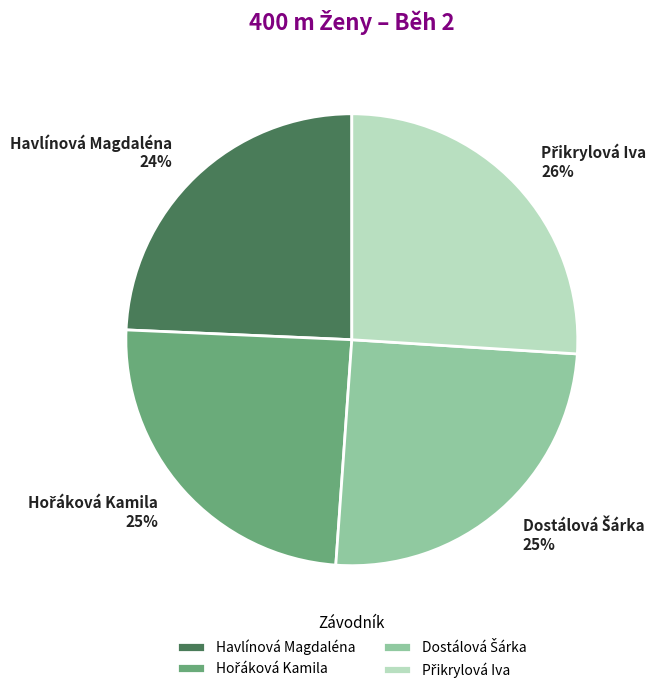

Count the number of slices in the pie.

4